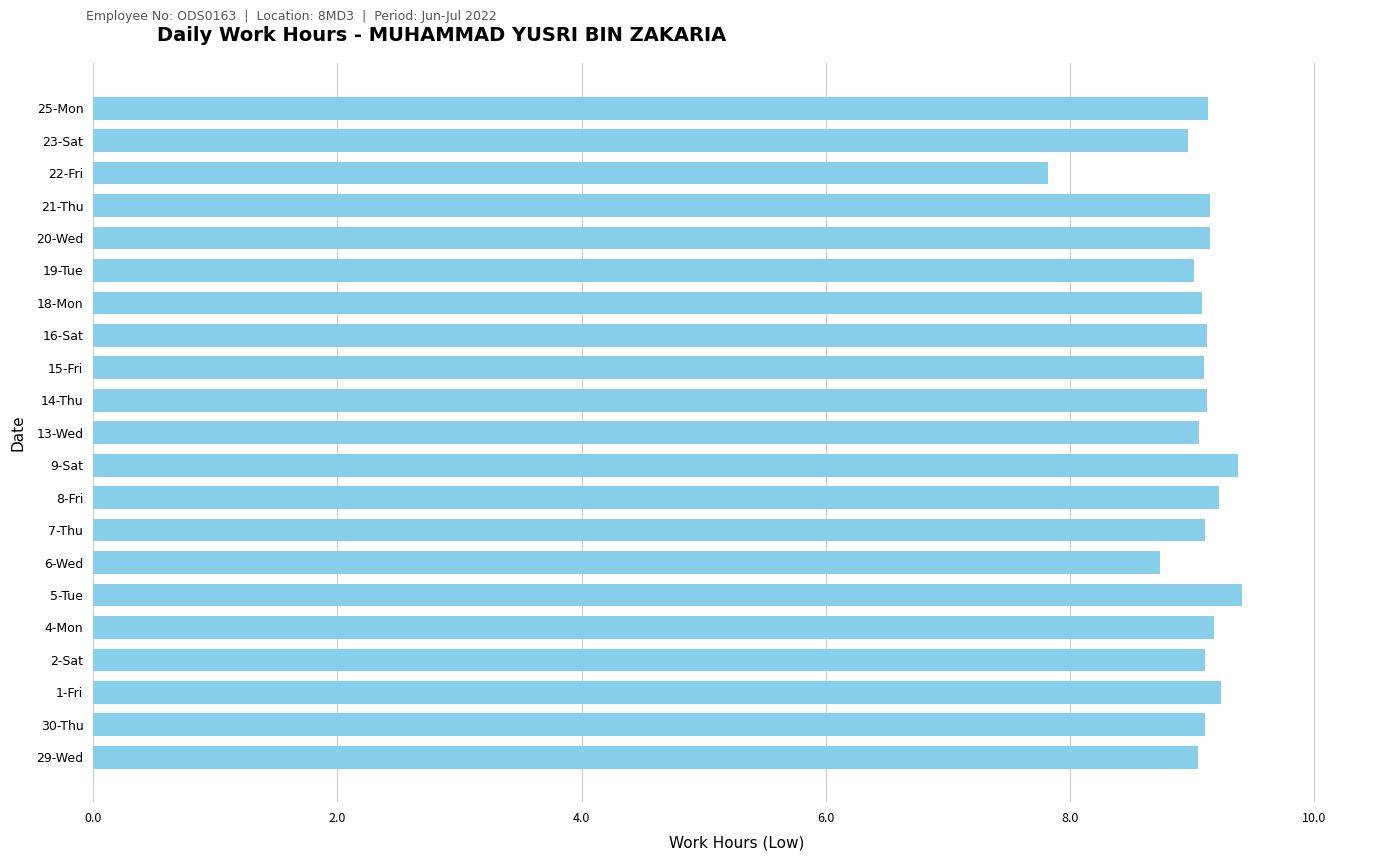

What is the ratio of the value at 30-Thu to the value at 15-Fri?

1.0